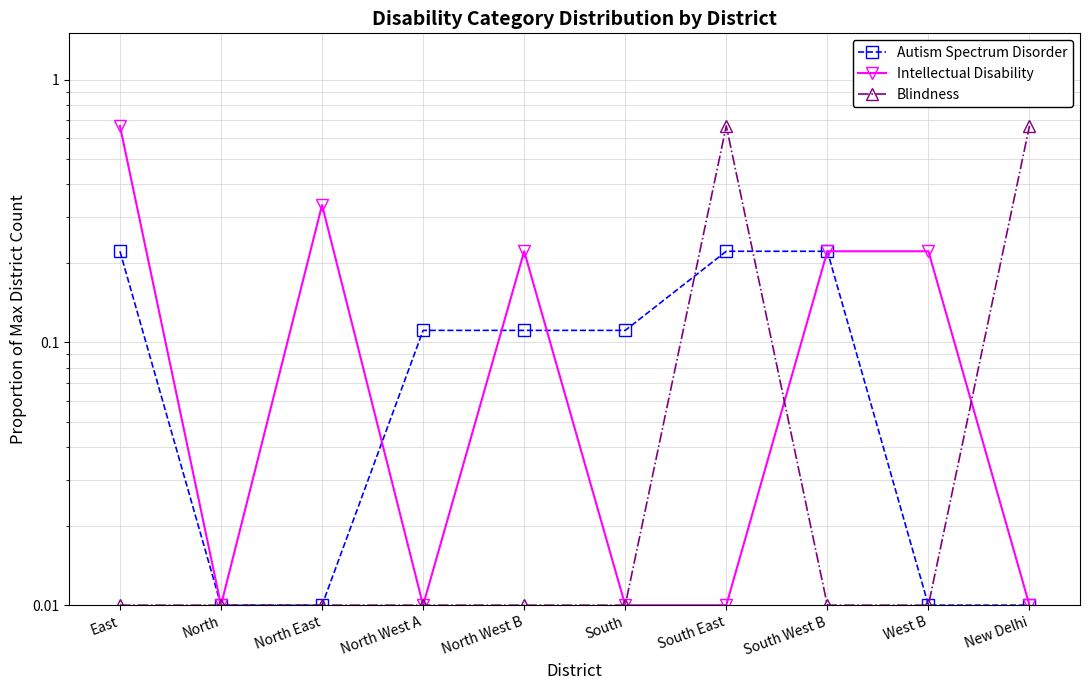

True or false: Intellectual Disability has a value of 0.0 at South East.

False